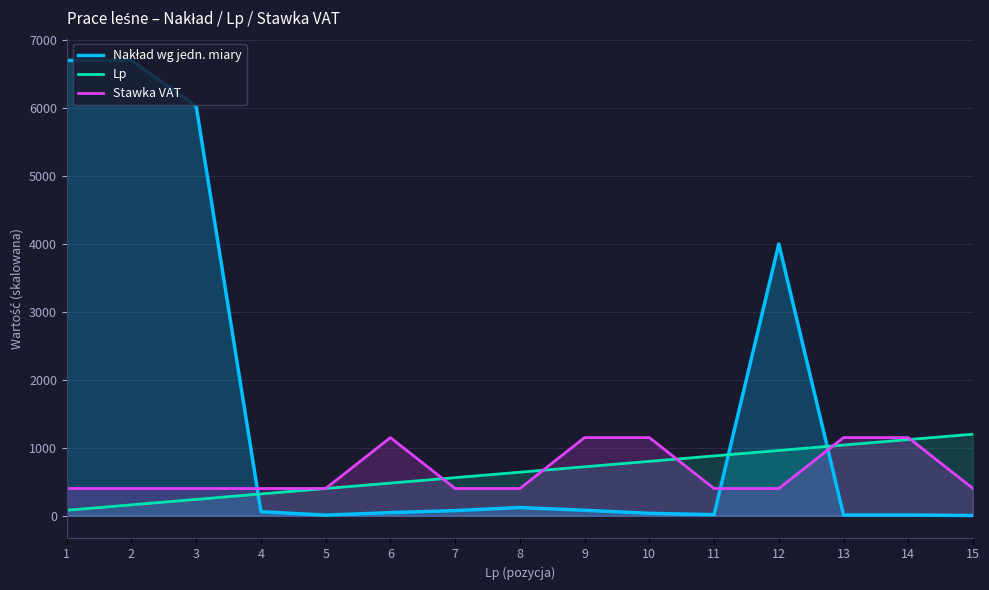

Which series has the largest total across all categories?

Nakład wg jedn. miary